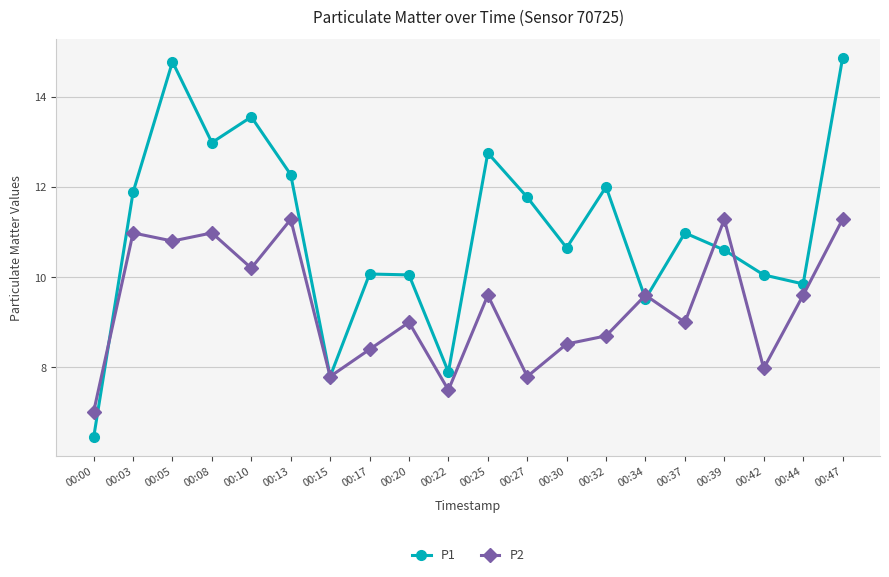

Count the number of categories in the chart.

20